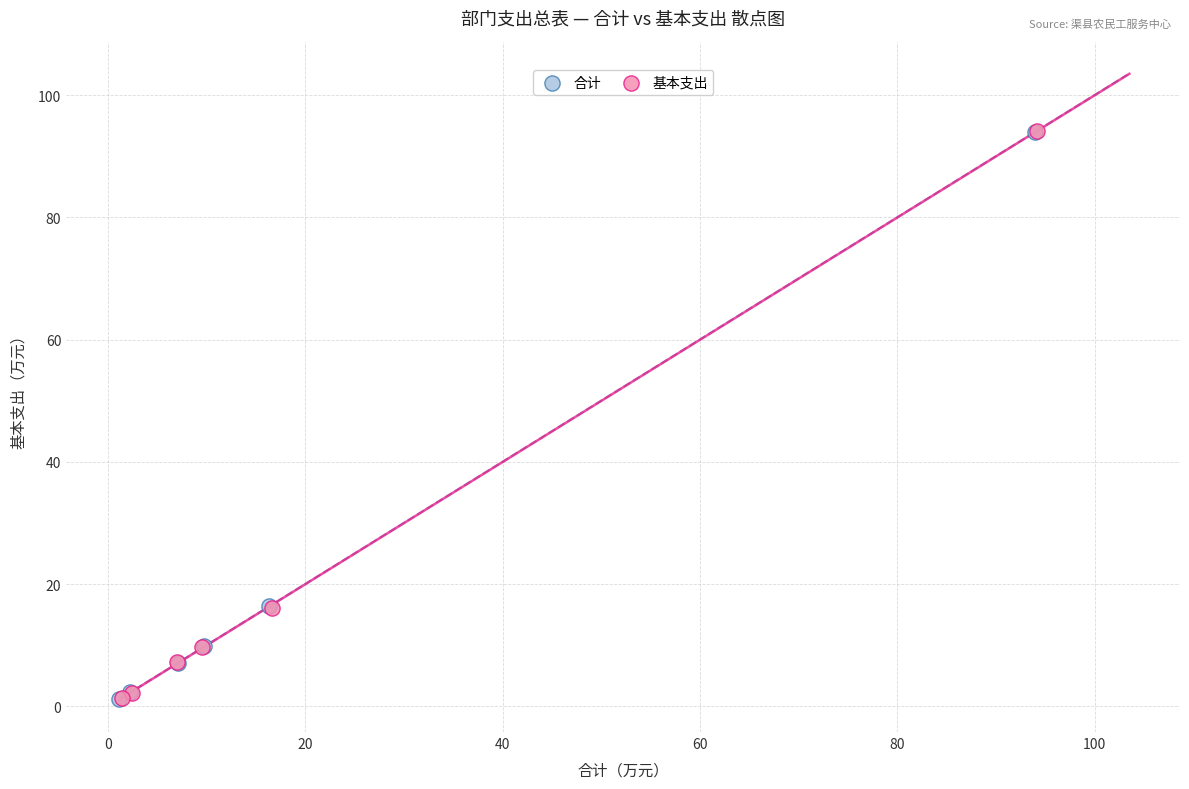

What are all the series names shown in the legend?

合计, 基本支出